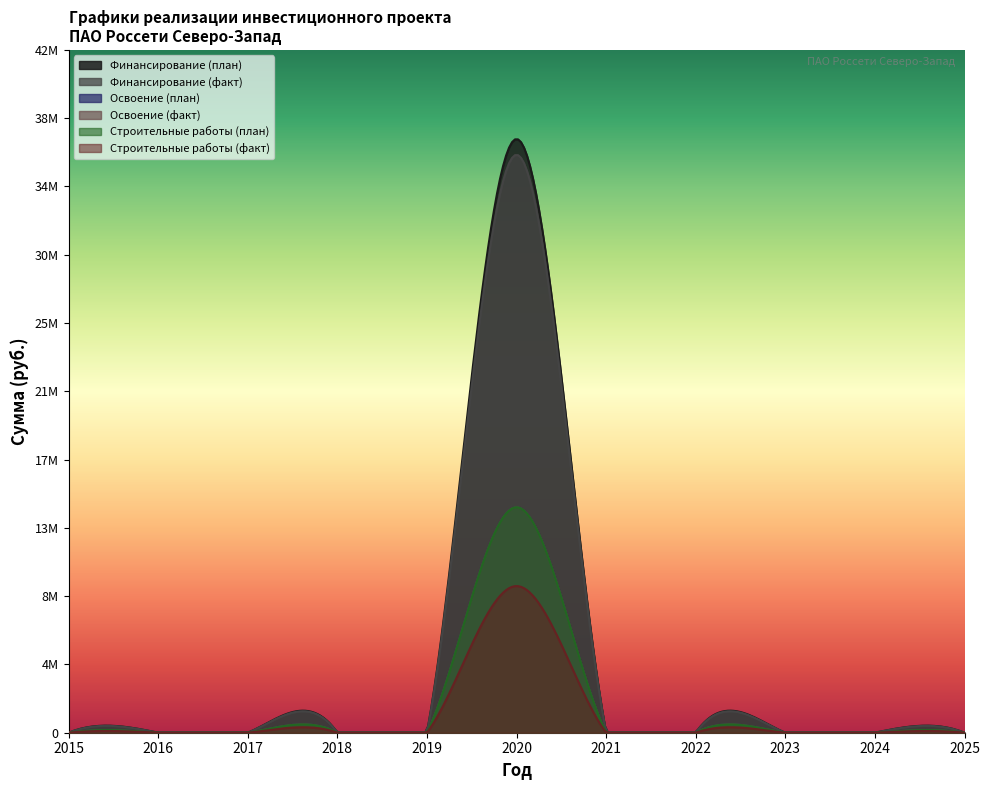

Is it true that Освоение (план) equals 0 at 2021?

True